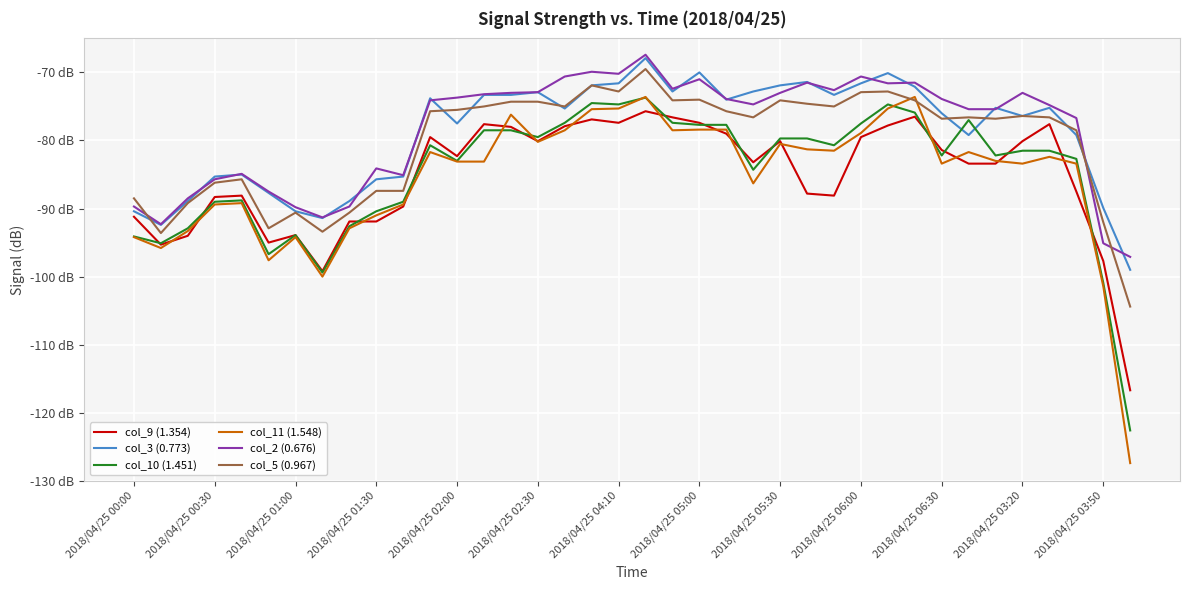

Is this an area chart (filled region under the line)?

No